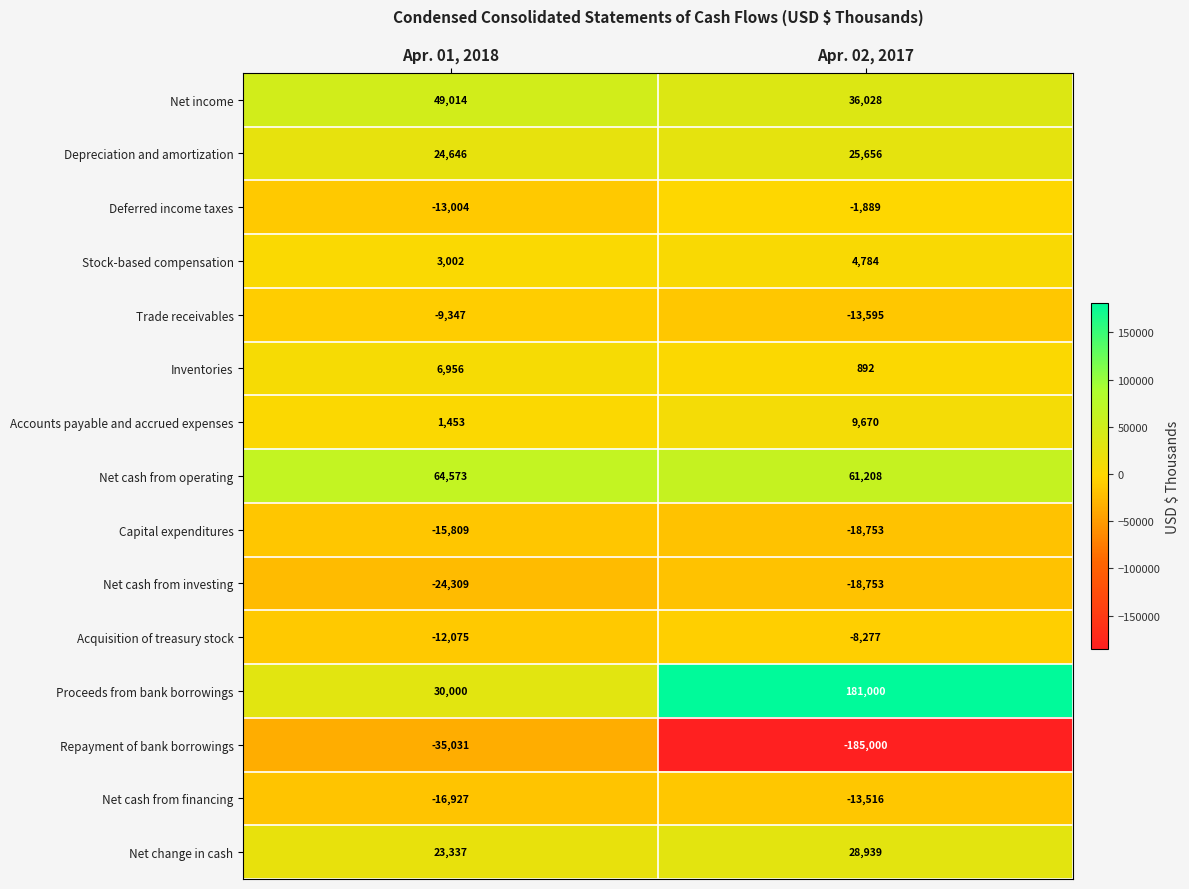

At which label is Net change in cash closest to 26138?

Apr. 01, 2018